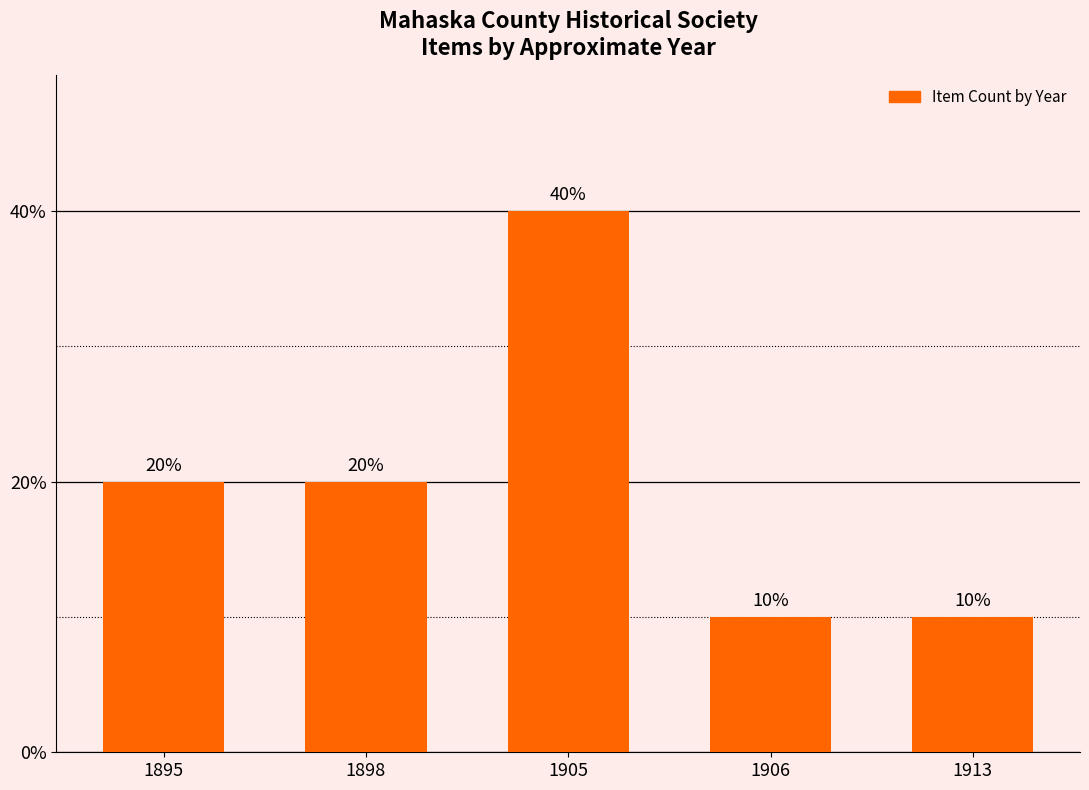

What is the greatest value displayed?

40